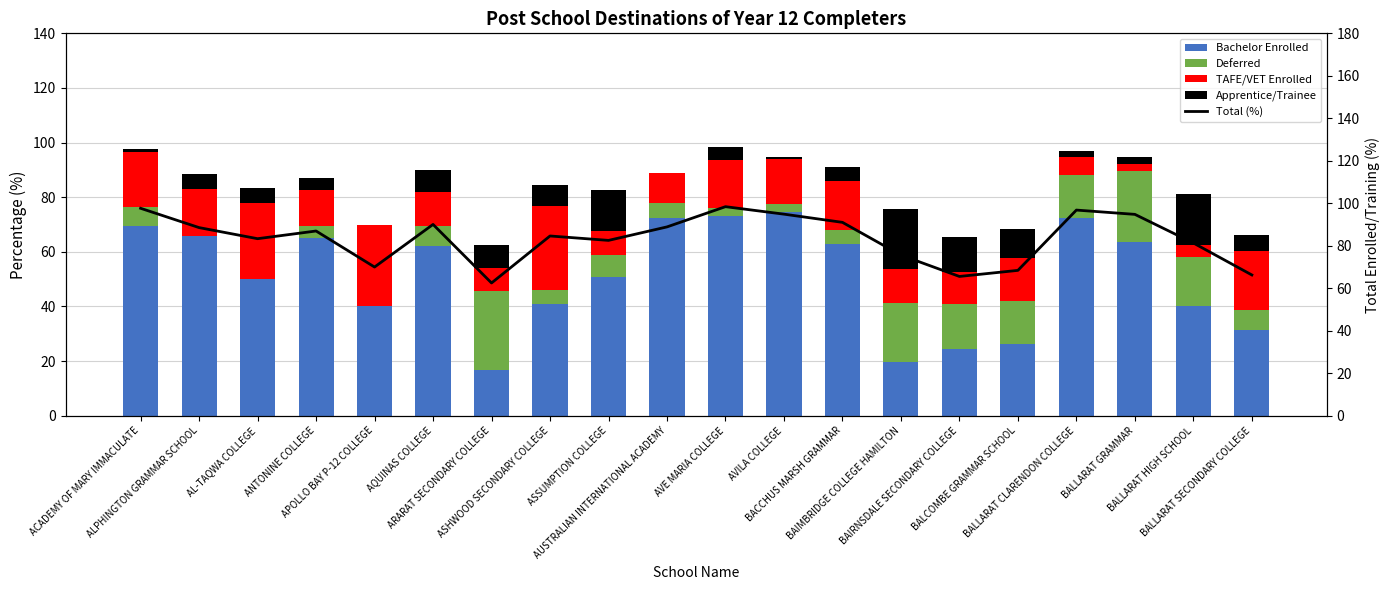

At which category is the sum across all series the highest?

AVE MARIA COLLEGE